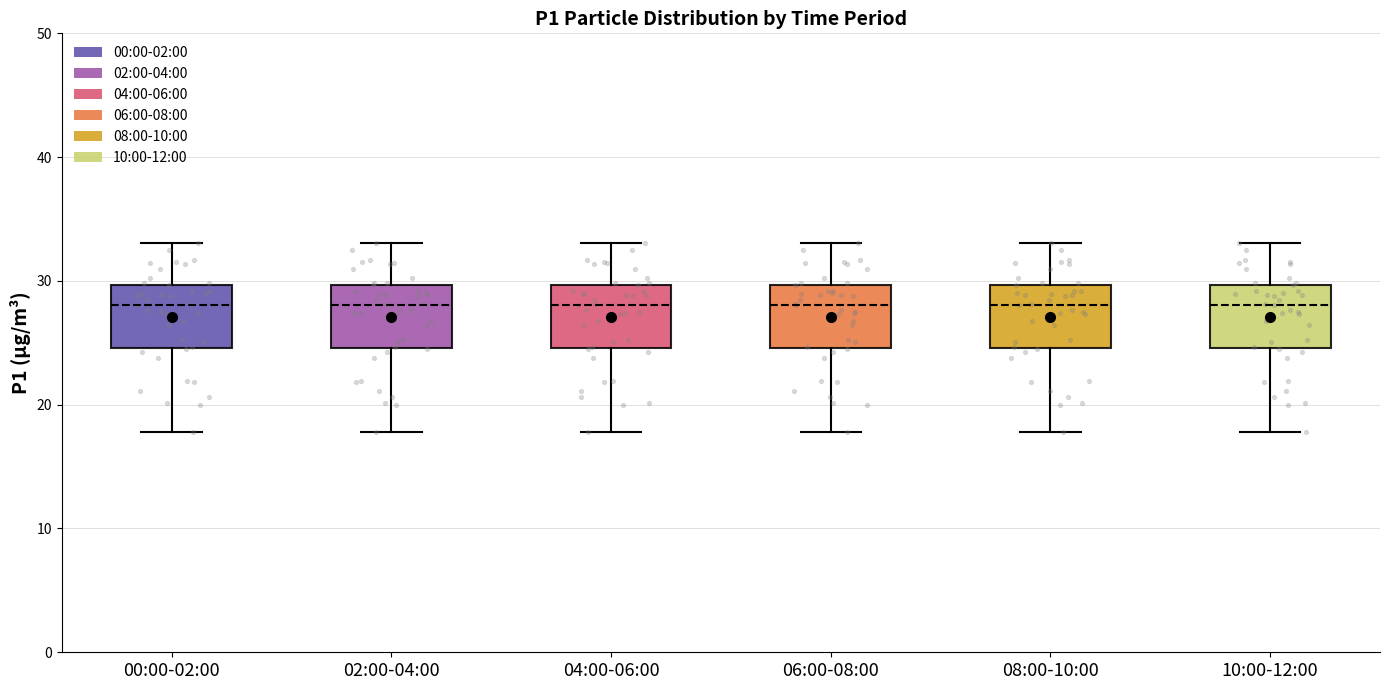

Reading left to right, transcribe this box plot: for each box, give where its median line is, the range the box spans, and where its two whiskers end, as read against the y-axis. The values are not printed on the chart, so give them approximately, as read against the axis.

00:00-02:00: median 28, box 25 to 30, whiskers 18 to 33
02:00-04:00: median 28, box 25 to 30, whiskers 18 to 33
04:00-06:00: median 28, box 25 to 30, whiskers 18 to 33
06:00-08:00: median 28, box 25 to 30, whiskers 18 to 33
08:00-10:00: median 28, box 25 to 30, whiskers 18 to 33
10:00-12:00: median 28, box 25 to 30, whiskers 18 to 33